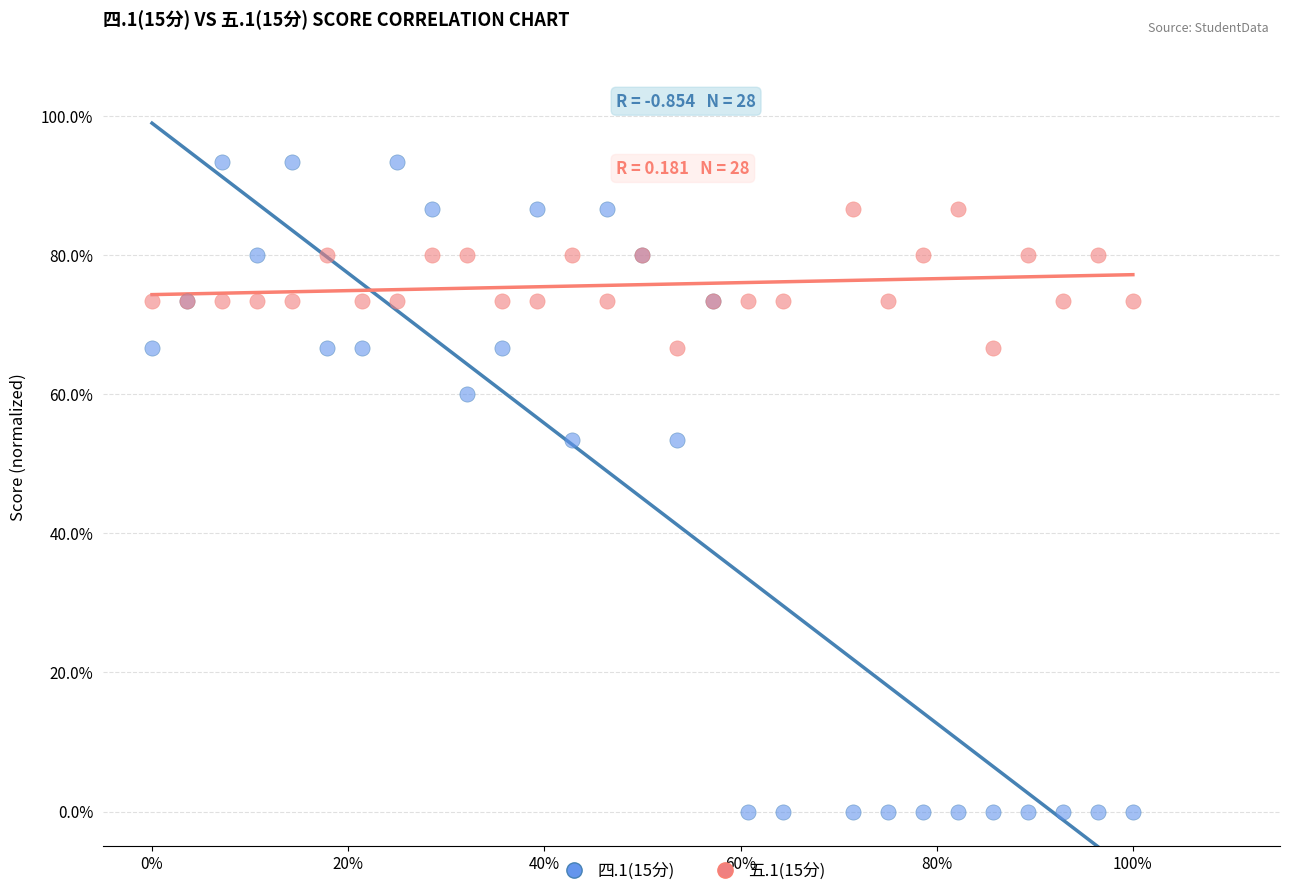

What are all the series names shown in the legend?

四.1(15分), 五.1(15分)